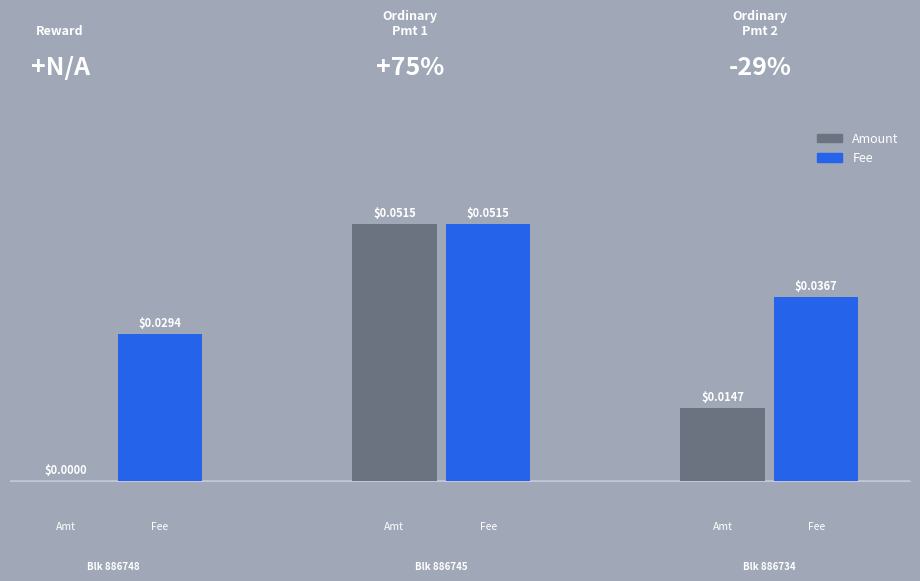

Rank the categories by Fee value from lowest to highest.

886748, 886734, 886745